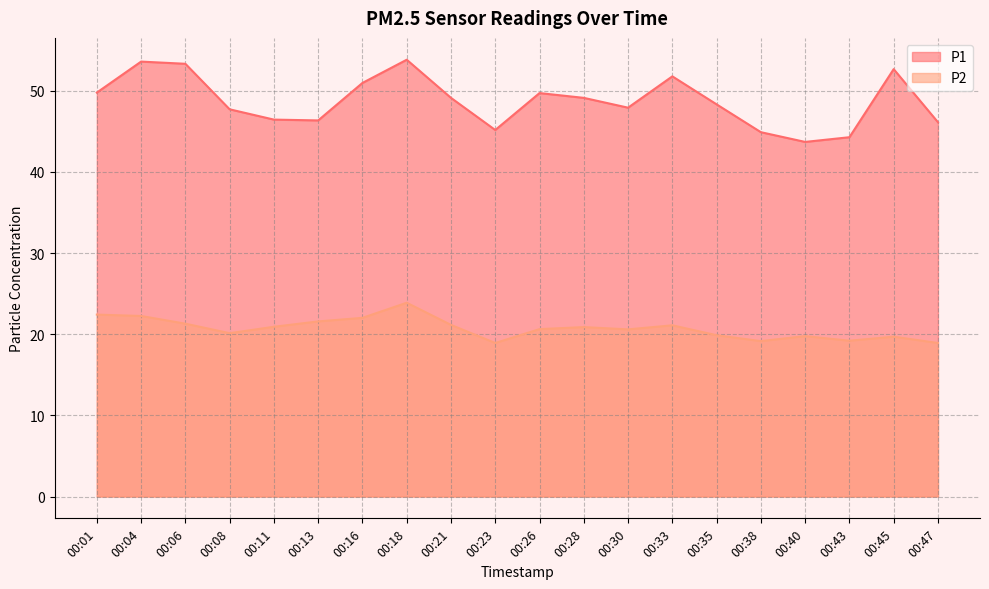

What are all the series names shown in the legend?

P1, P2